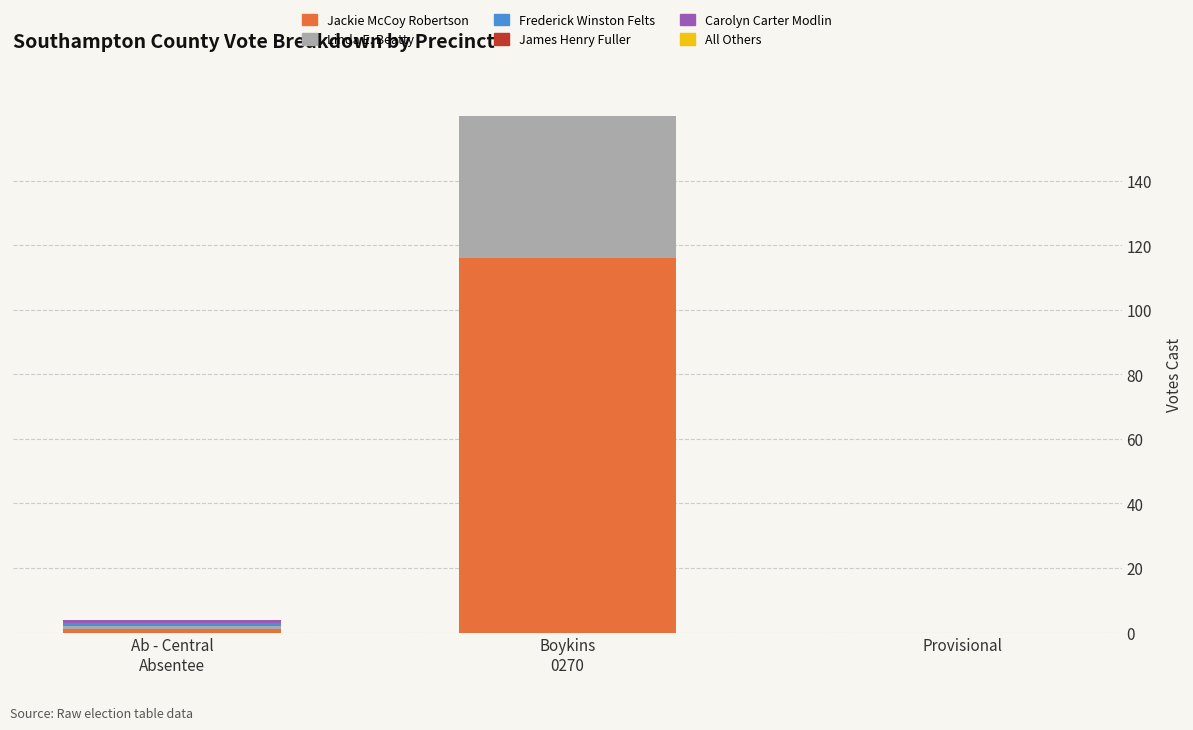

Count the number of data series in this chart.

6